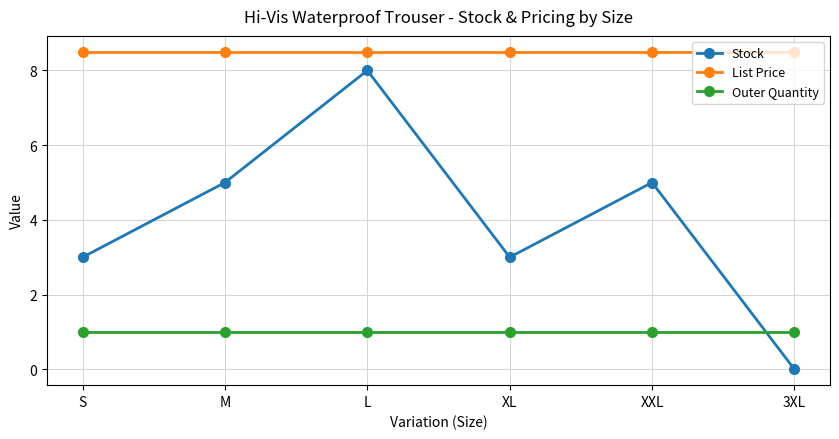

Reading left to right, list all the values displayed in this chart.

Stock: 3.0	5.0	8.0	3.0	5.0	0.0
List Price: 8.5	8.5	8.5	8.5	8.5	8.5
Outer Quantity: 1.0	1.0	1.0	1.0	1.0	1.0